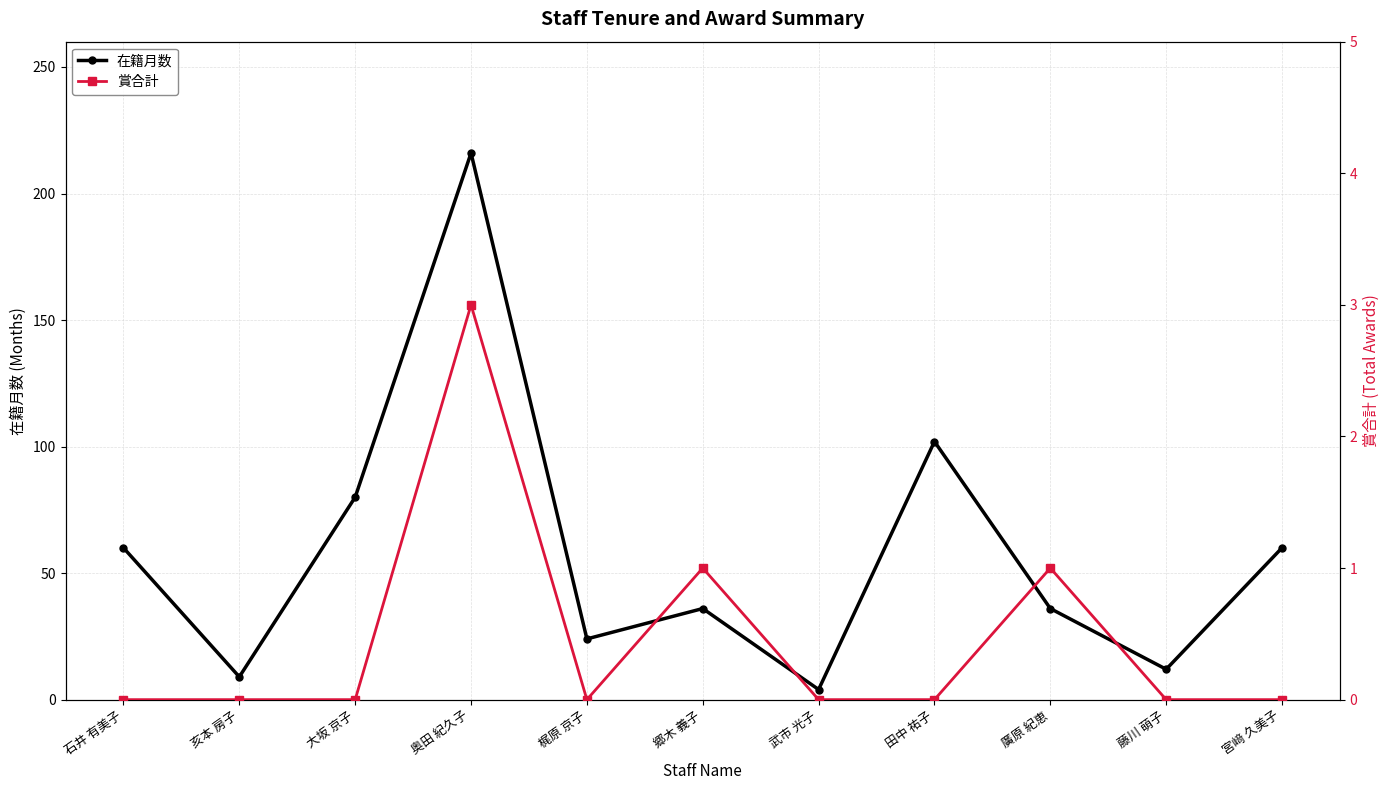

Reading left to right, transcribe all the data shown in this chart.

在籍月数: 石井 有美子=60	亥本 房子=9	大坂 京子=80	奥田 紀久子=216	梶原 京子=24	郷木 義子=36	武市 光子=4	田中 祐子=102	廣原 紀恵=36	藤川 萌子=12	宮﨑 久美子=60
賞合計: 石井 有美子=0	亥本 房子=0	大坂 京子=0	奥田 紀久子=3	梶原 京子=0	郷木 義子=1	武市 光子=0	田中 祐子=0	廣原 紀恵=1	藤川 萌子=0	宮﨑 久美子=0